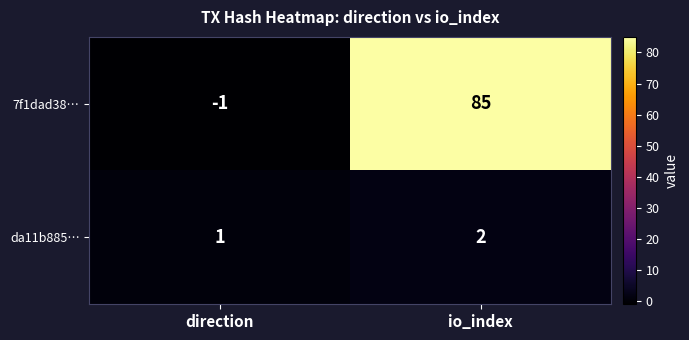

What is the sum of all 7f1dad38… values?

84